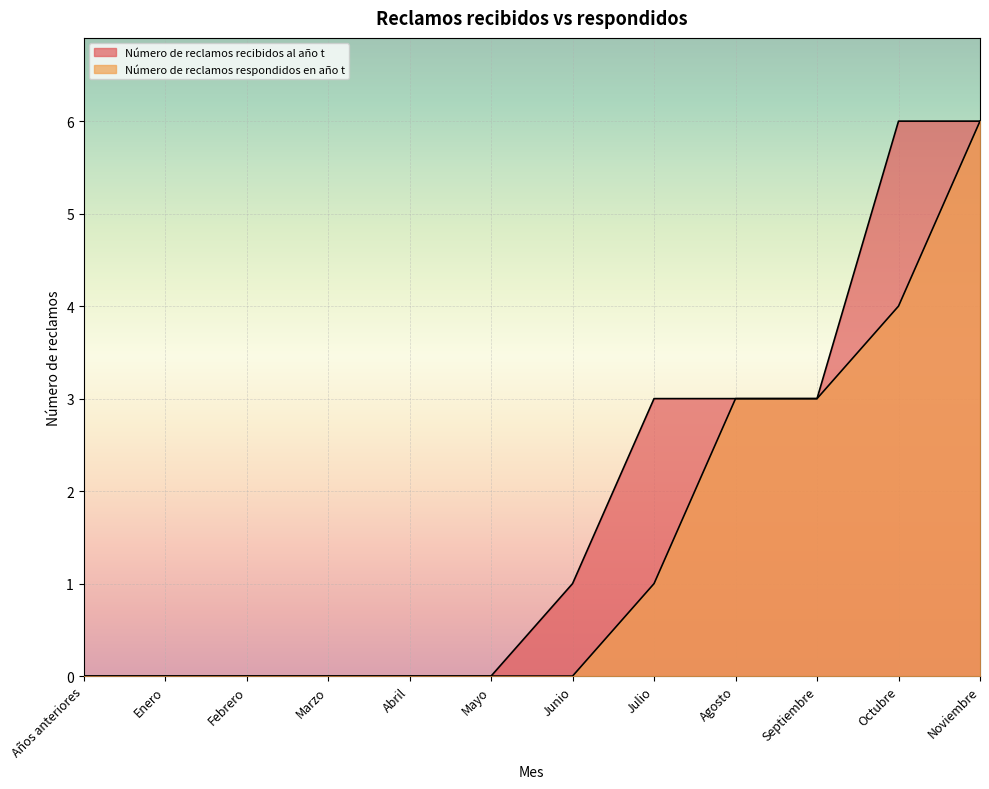

True or false: Número de reclamos respondidos en año t and Número de reclamos recibidos al año t intersect in this chart.

False